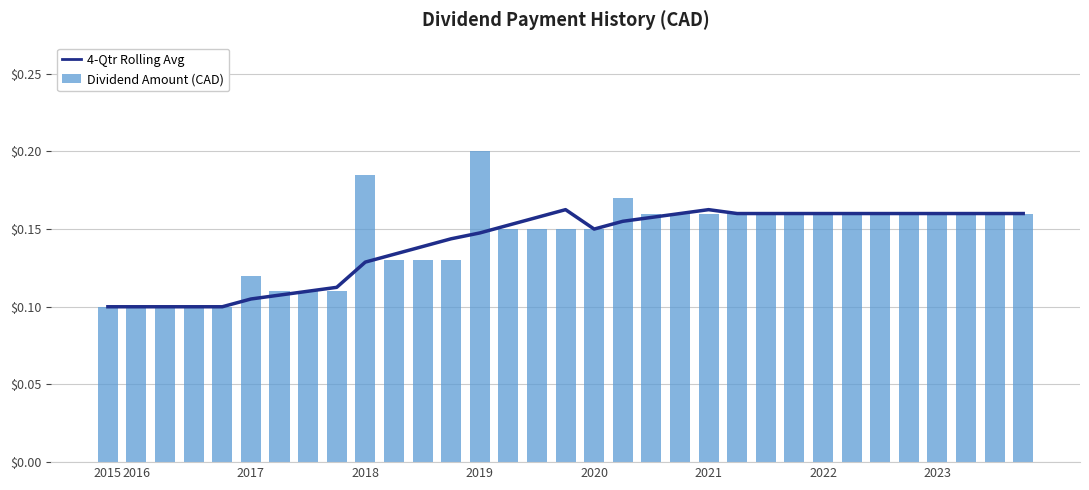

The 4-Qtr Rolling Avg series shows 0.2 at 24. True or false?

True